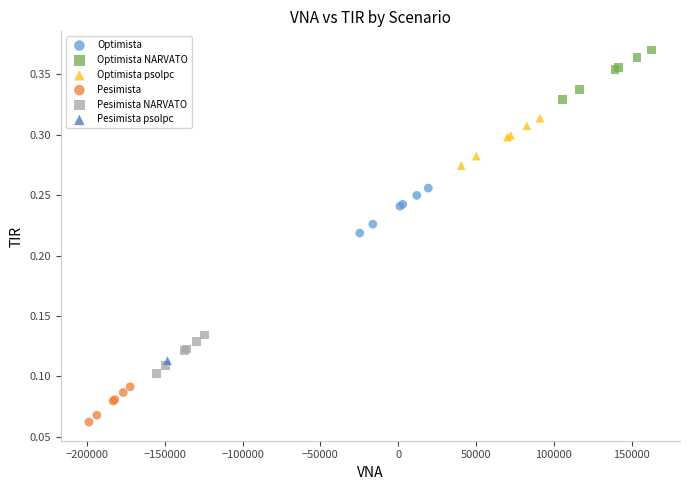

What are all the series names shown in the legend?

Optimista, Optimista NARVATO, Optimista psolpc, Pesimista, Pesimista NARVATO, Pesimista psolpc